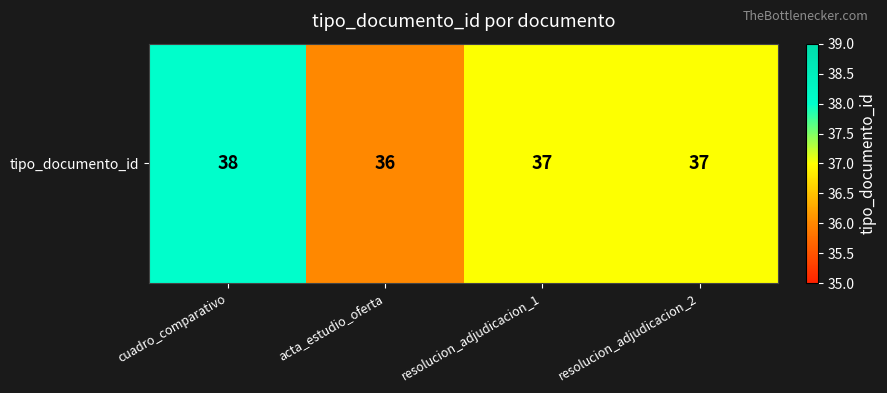

What is the difference between the values at cuadro_comparativo and acta_estudio_oferta?

2